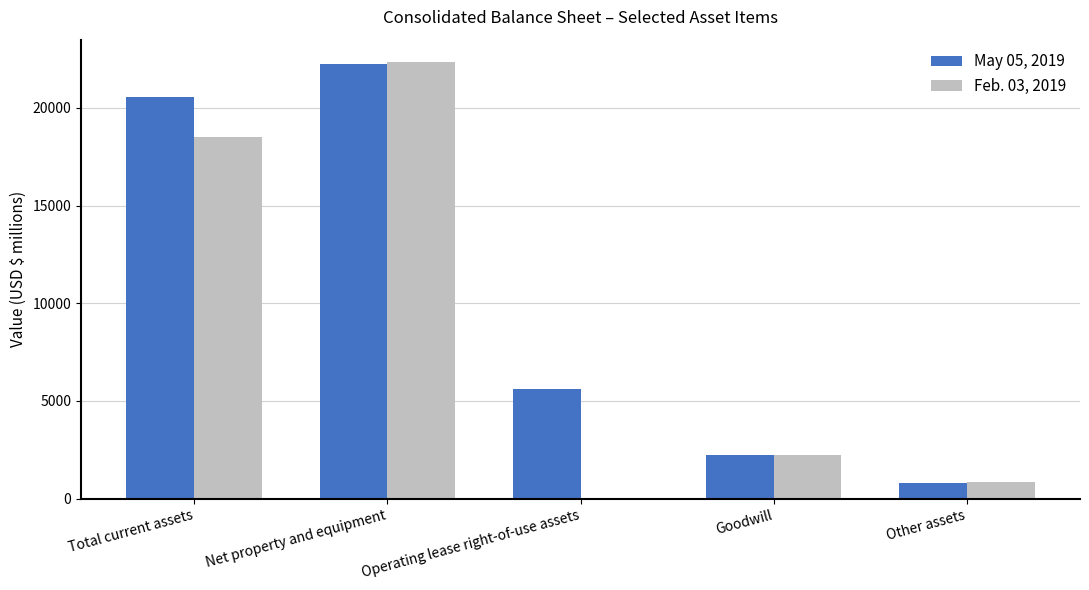

Which series has the widest spread of values?

Feb. 03, 2019